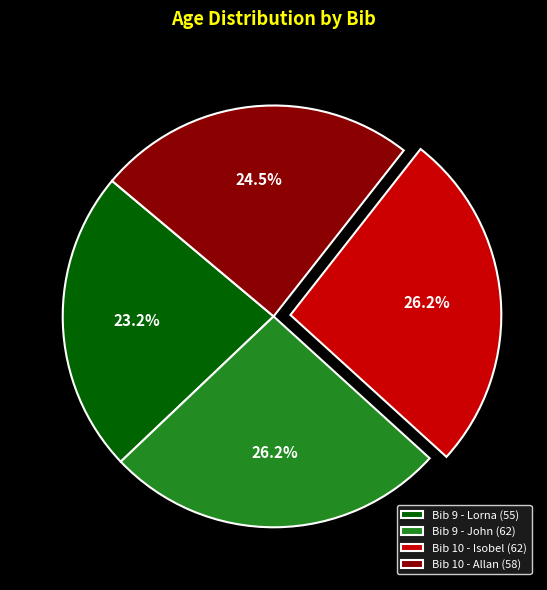

What is the ratio of the value at Bib 10 - Allan (58) to the value at Bib 10 - Isobel (62)?

0.9